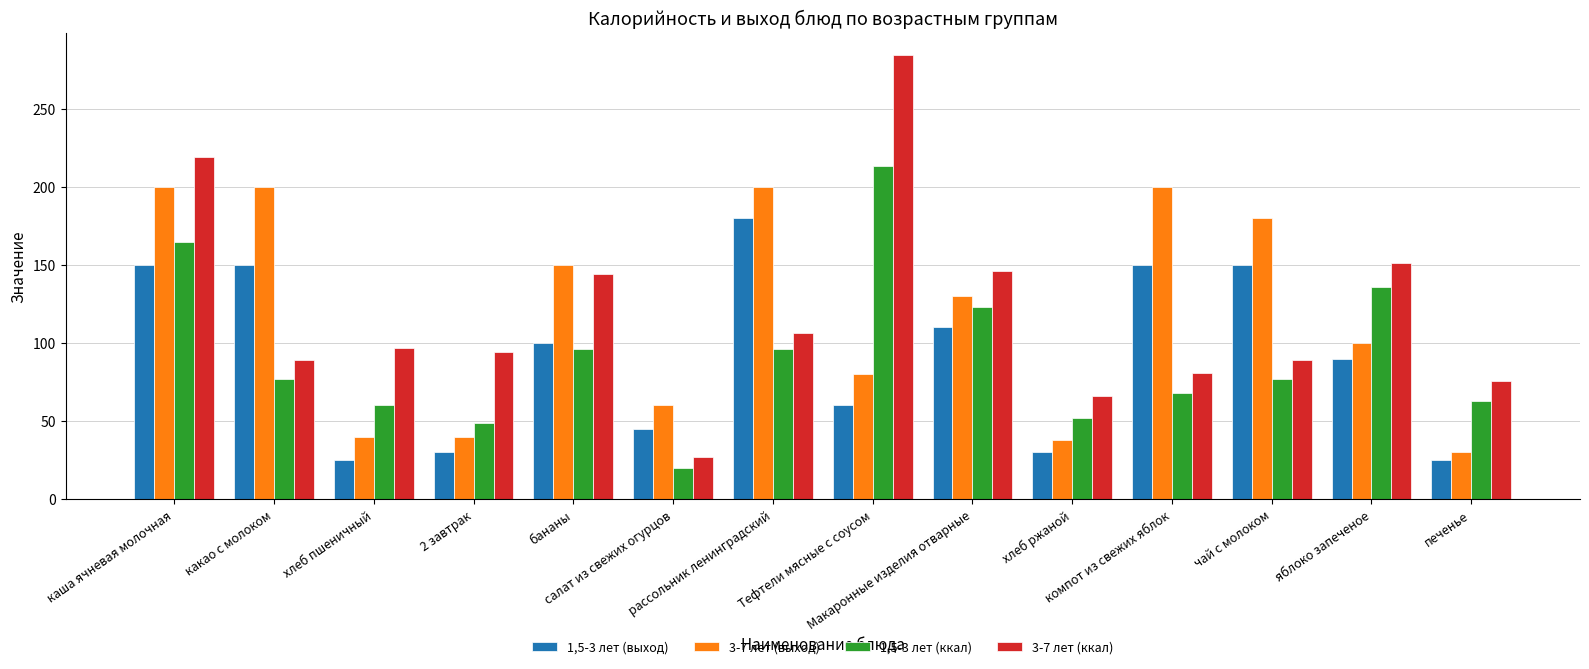

At which label does 3-7 лет (ккал) reach its minimum?

салат из свежих огурцов